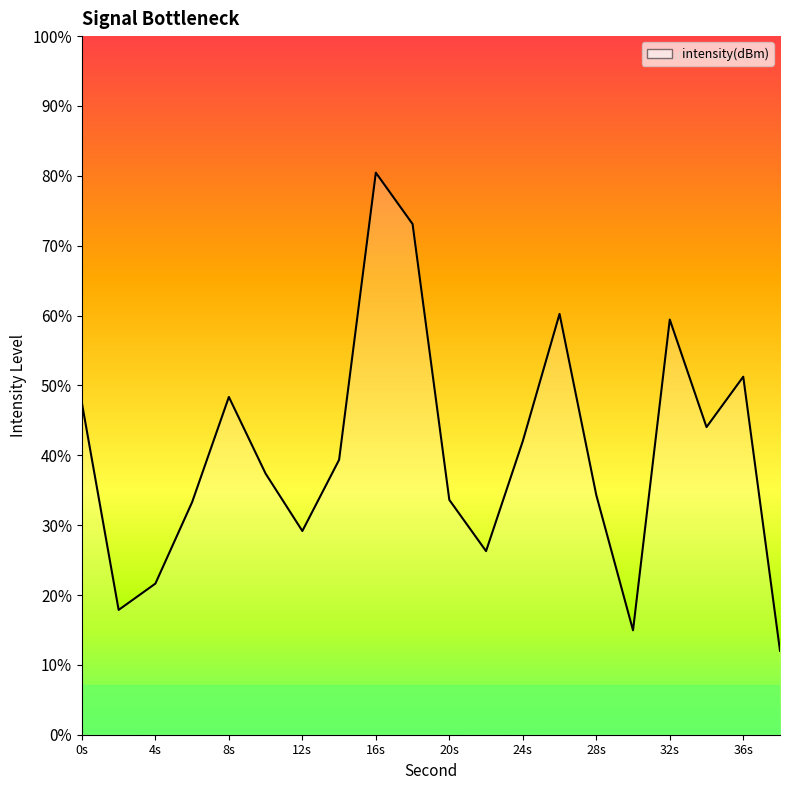

True or false: the data has more than 1 interior local peaks.

True